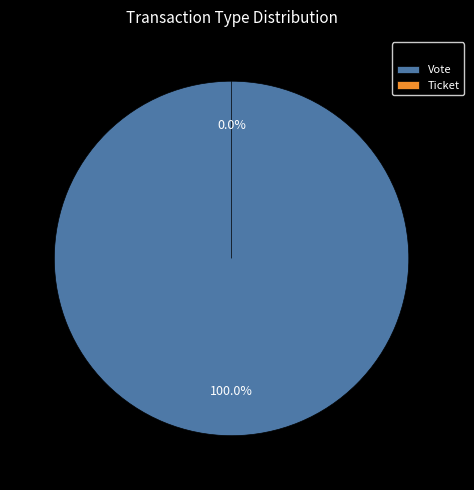

Rank the categories by value from lowest to highest.

Ticket, Vote